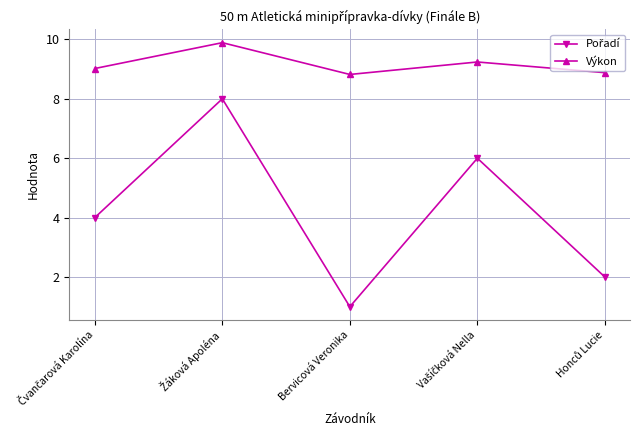

What is the smallest value displayed?

1.0